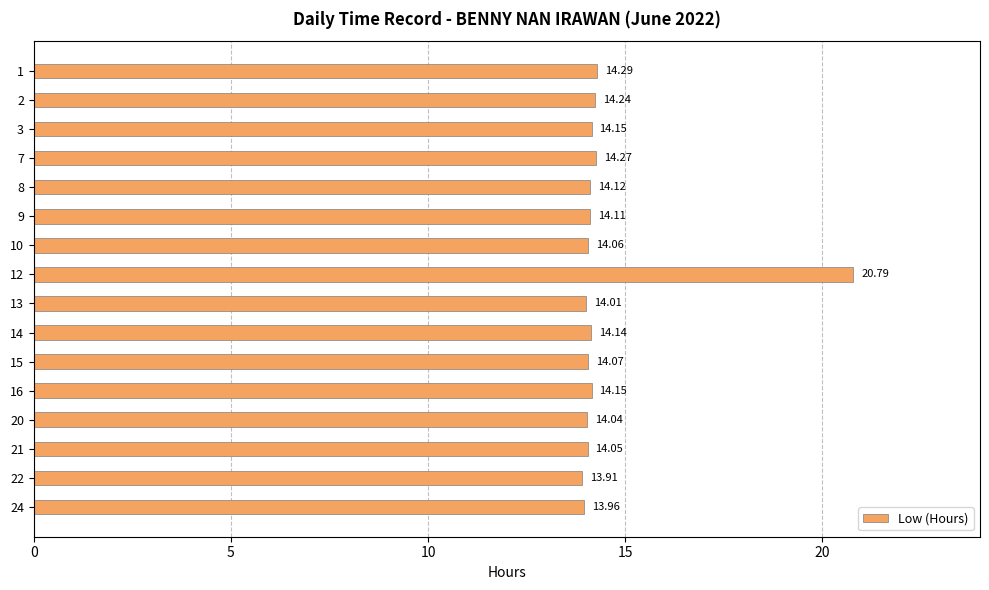

Which has a higher value, 15 or 10?

15